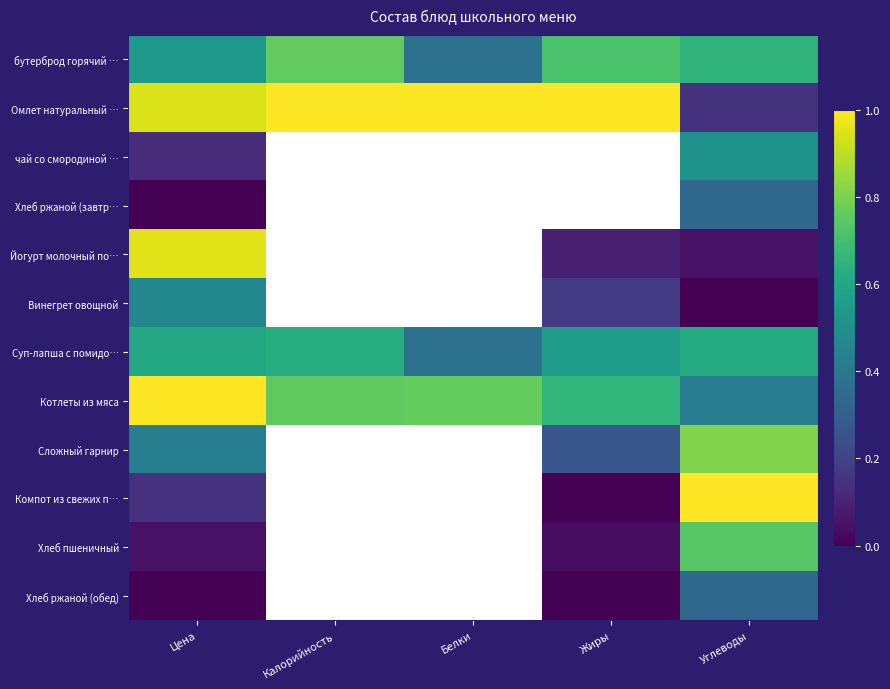

Which series has the widest spread of values?

Компот из свежих п…